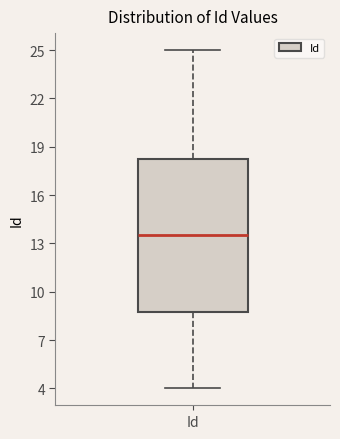

Where does the lower whisker of the box for Id end on the y-axis? The values are not printed on the chart, so give them approximately, as read against the axis.

4.0